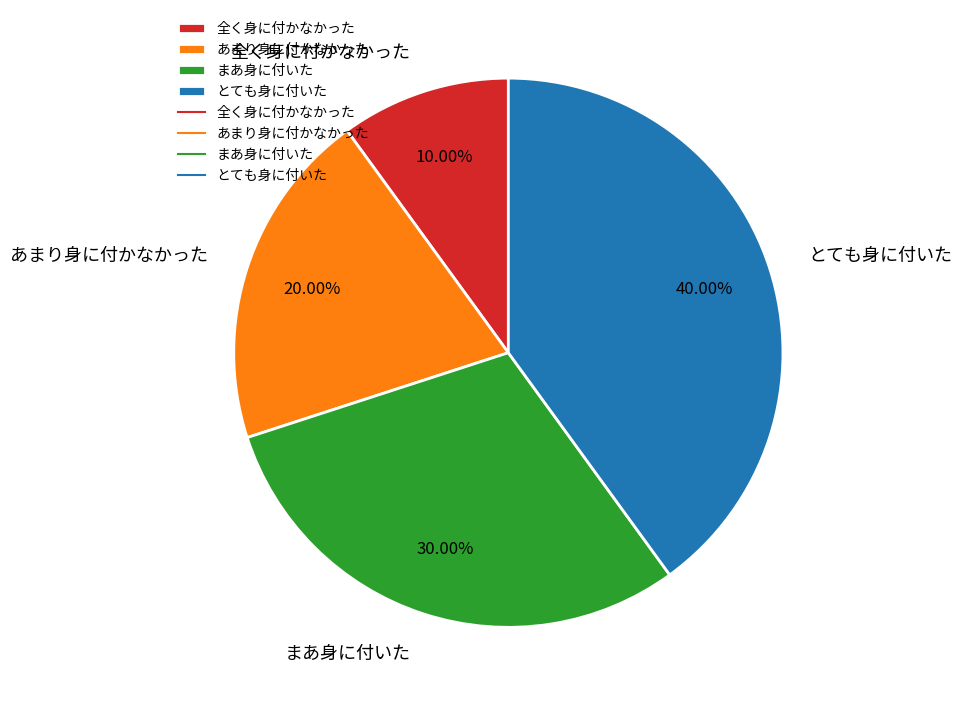

Is it true that 全く身に付かなかった is 16% of the pie?

False